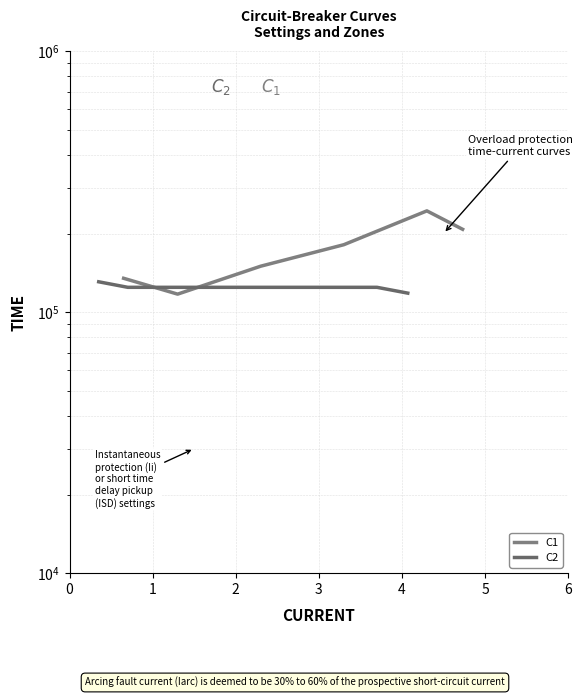

Which series changed the most between 2 and 5?

C1